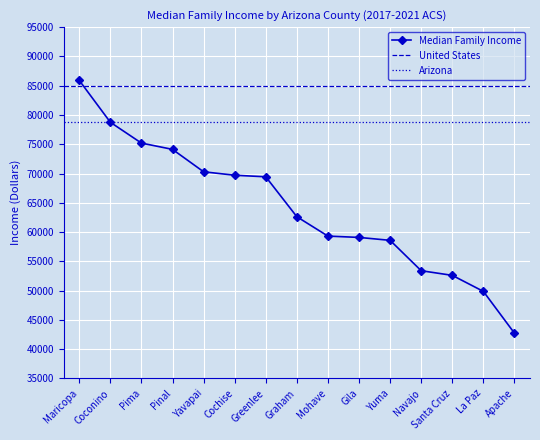

What is the difference between the values at Pima and Greenlee?

5756